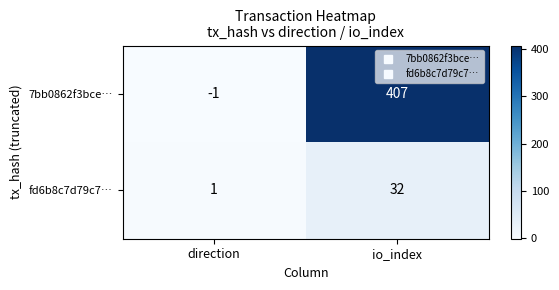

List the series in order of their overall mean, lowest first.

fd6b8c7d79c7…, 7bb0862f3bce…